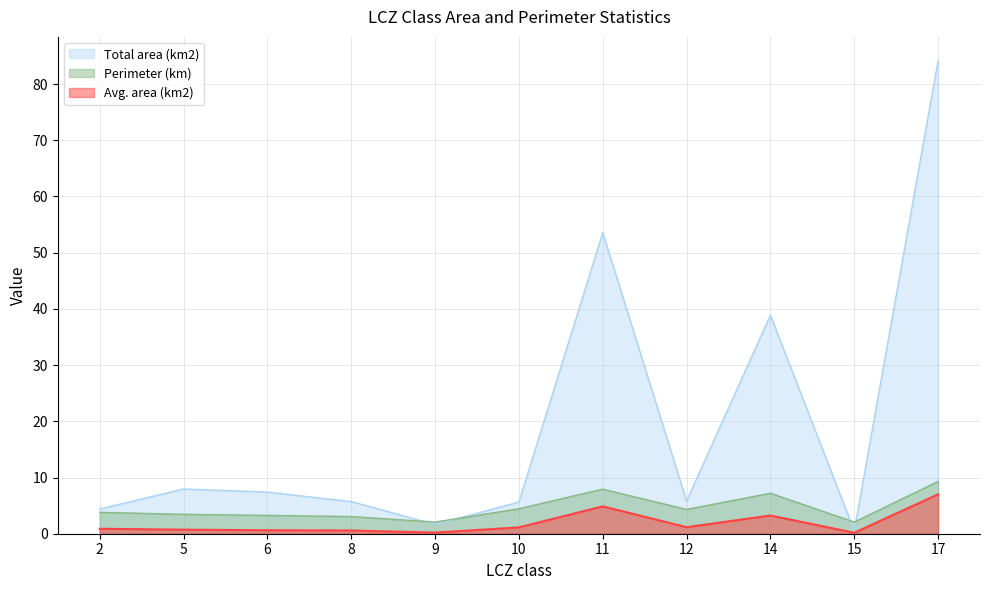

Reading right to left, what are all the values shown in this chart?

Avg. area (km2): 17=7.0	15=0.2	14=3.2	12=1.2	11=4.9	10=1.1	9=0.2	8=0.6	6=0.6	5=0.7	2=0.9
Total area (km2): 17=84.2	15=0.5	14=38.9	12=5.8	11=53.6	10=5.6	9=1.6	8=5.7	6=7.4	5=8.0	2=4.4
Perimeter (km): 17=9.3	15=2.1	14=7.2	12=4.3	11=7.9	10=4.4	9=2.1	8=3.1	6=3.3	5=3.5	2=3.8